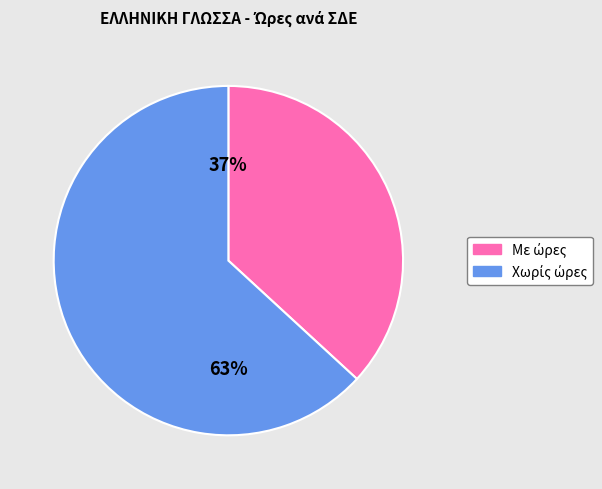

Does any single category account for the majority?

Yes